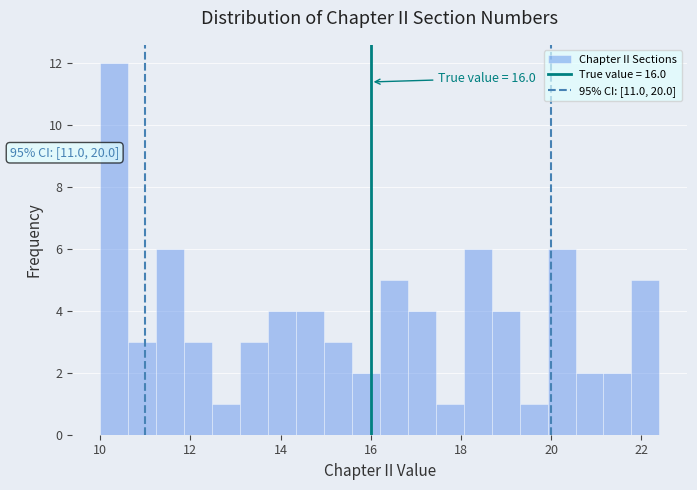

Around what value on the x-axis is the tallest bar? Give the approximate position of its centre, as read against the axis.

10.4